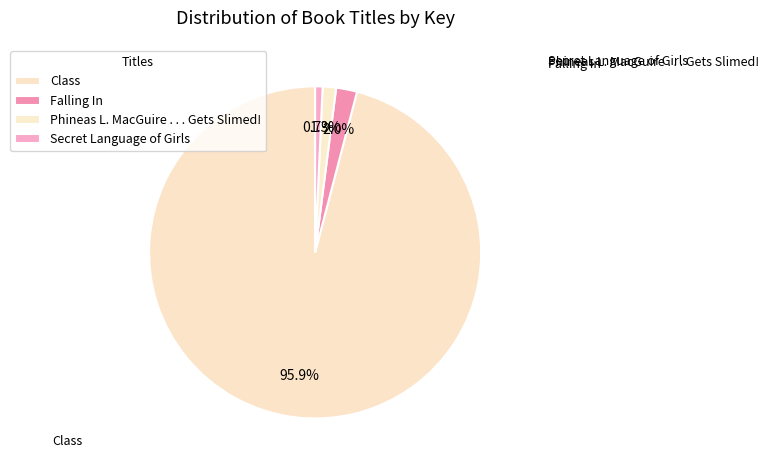

Does Class account for over 50% of the chart?

Yes